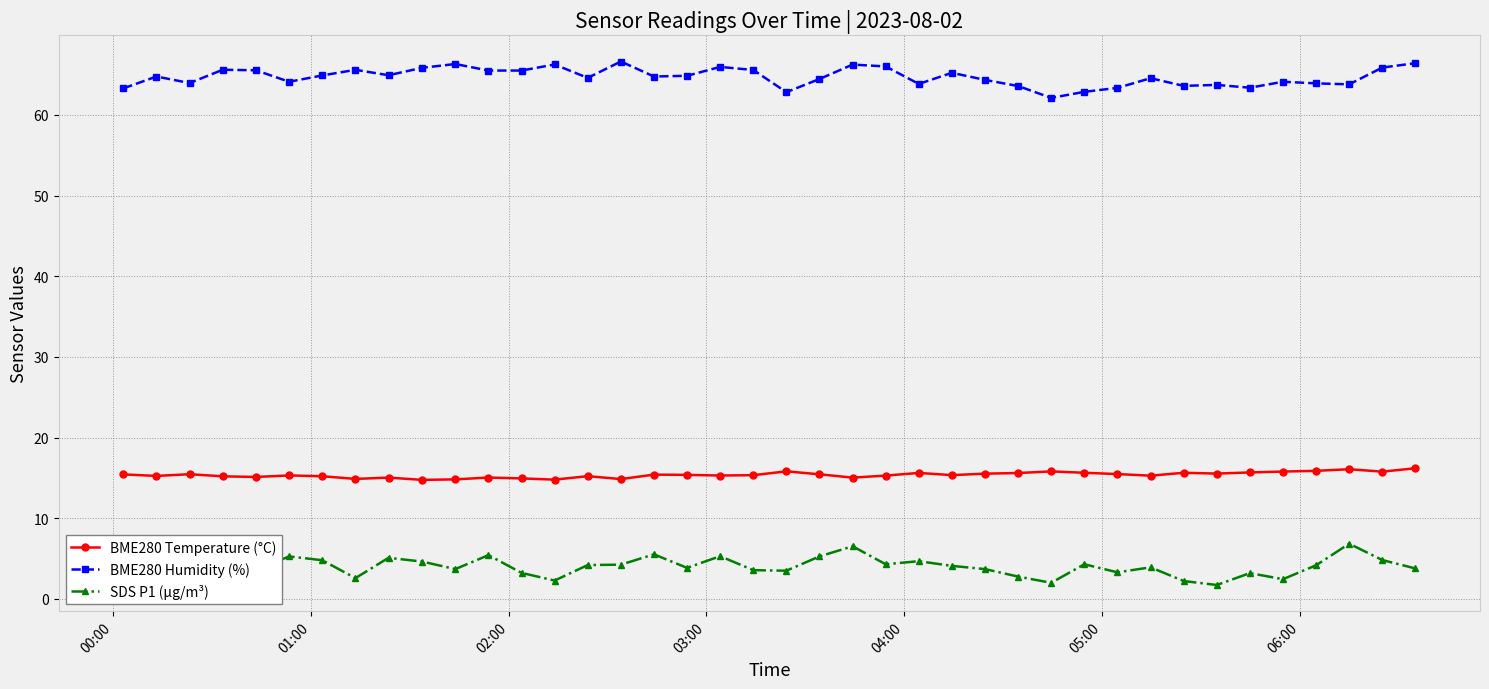

Which series has the widest spread of values?

SDS P1 (µg/m³)